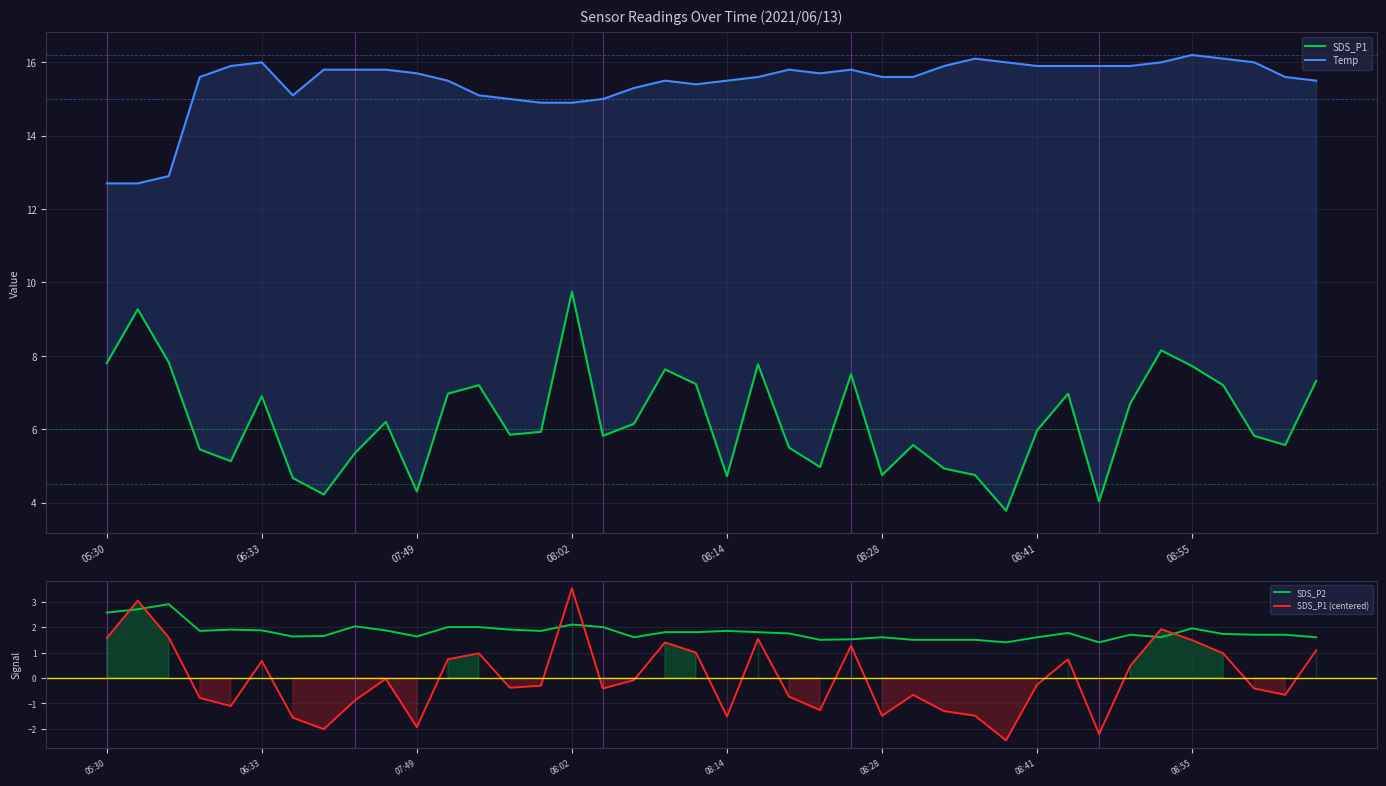

Which series has the largest range (max minus min)?

SDS_P1